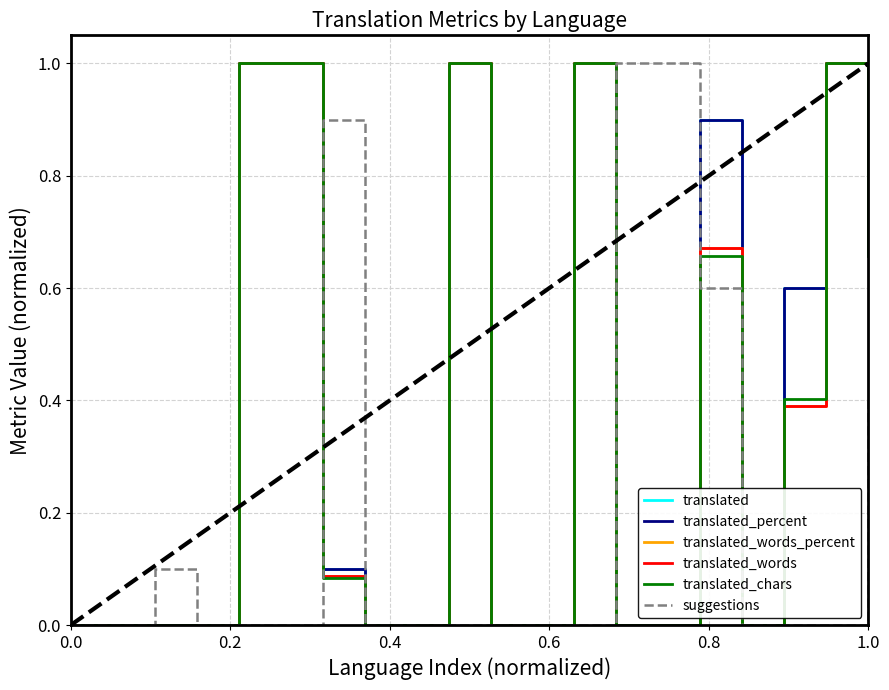

What is the maximum value for translated_words_percent?

1.0